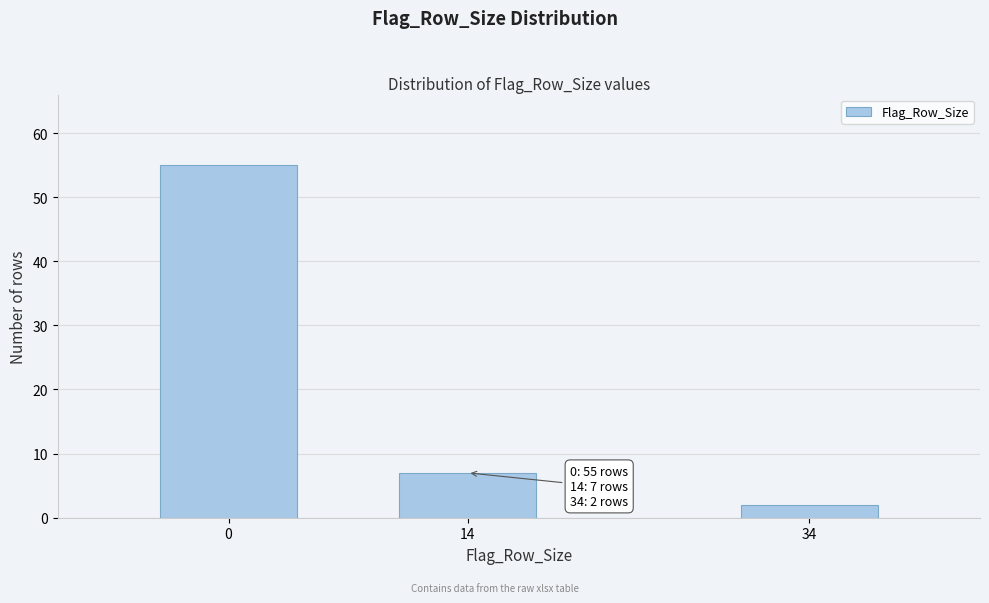

Reading left to right, extract all data points from this chart.

55	7	2